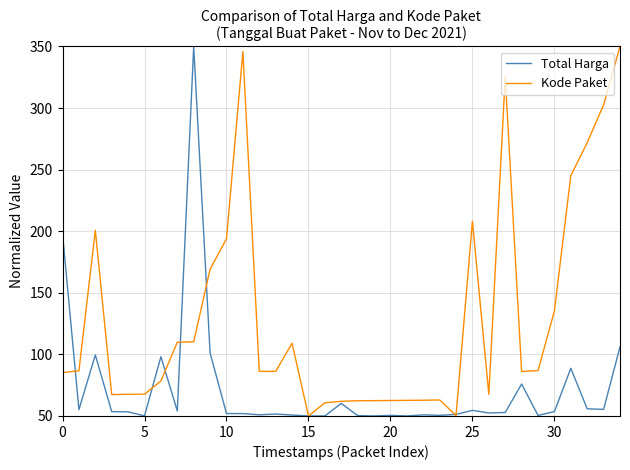

What is the maximum value for Total Harga?

350.0